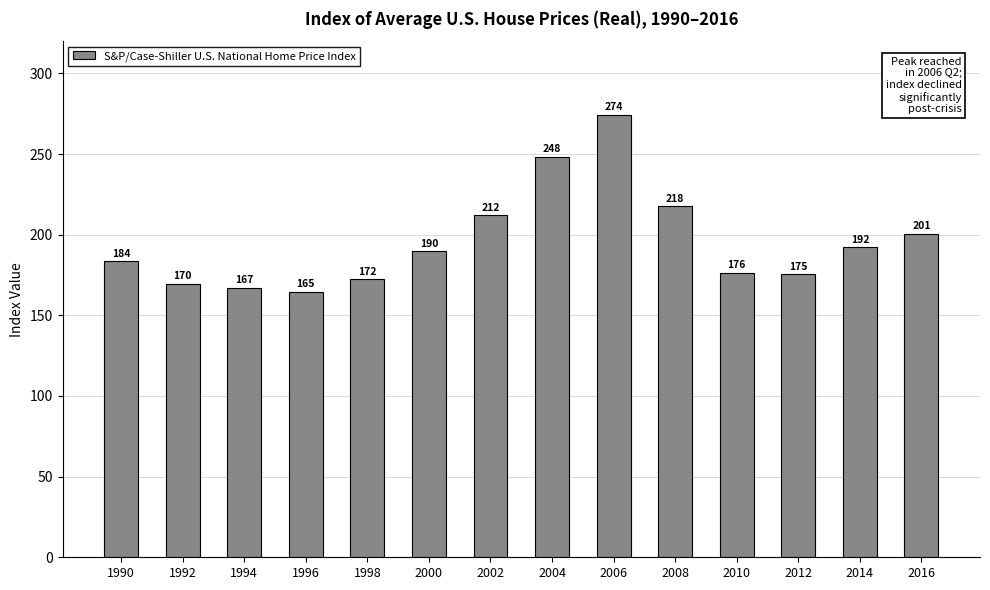

Which category has the highest value across all series?

2006